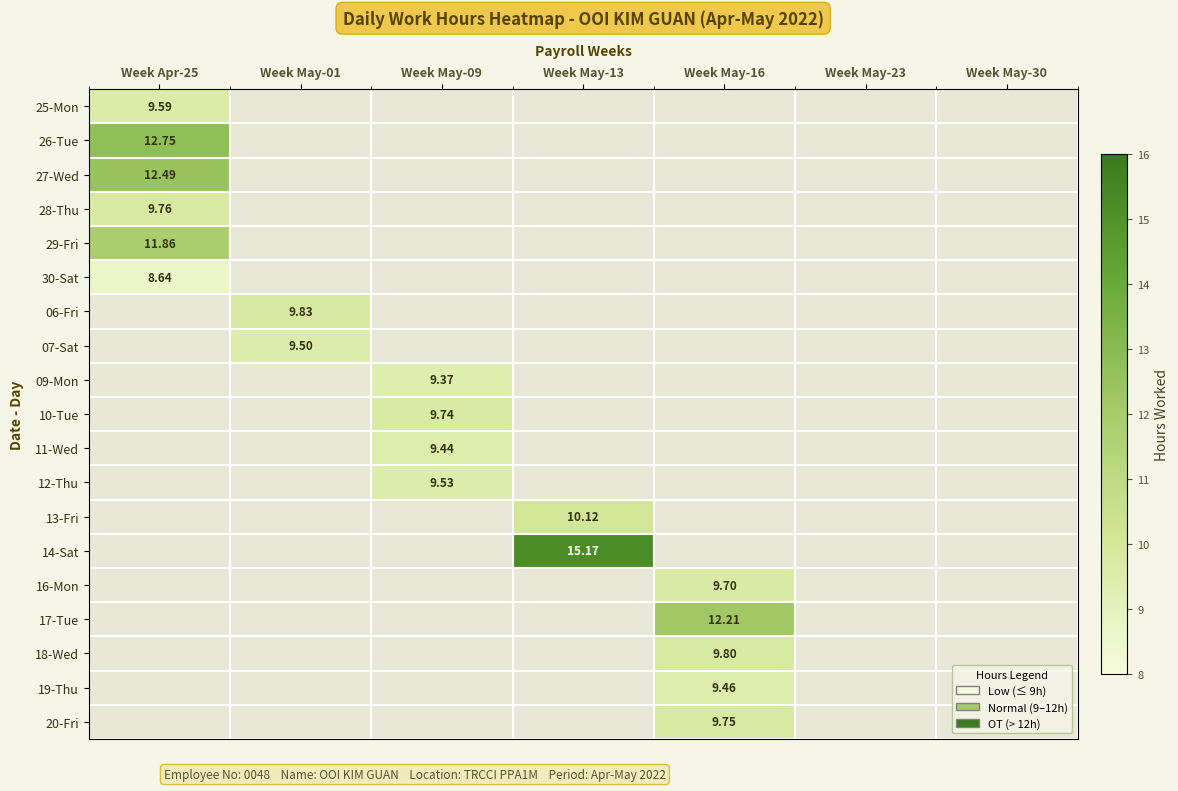

Which category has the highest value in the 27-Wed series?

Week Apr-25